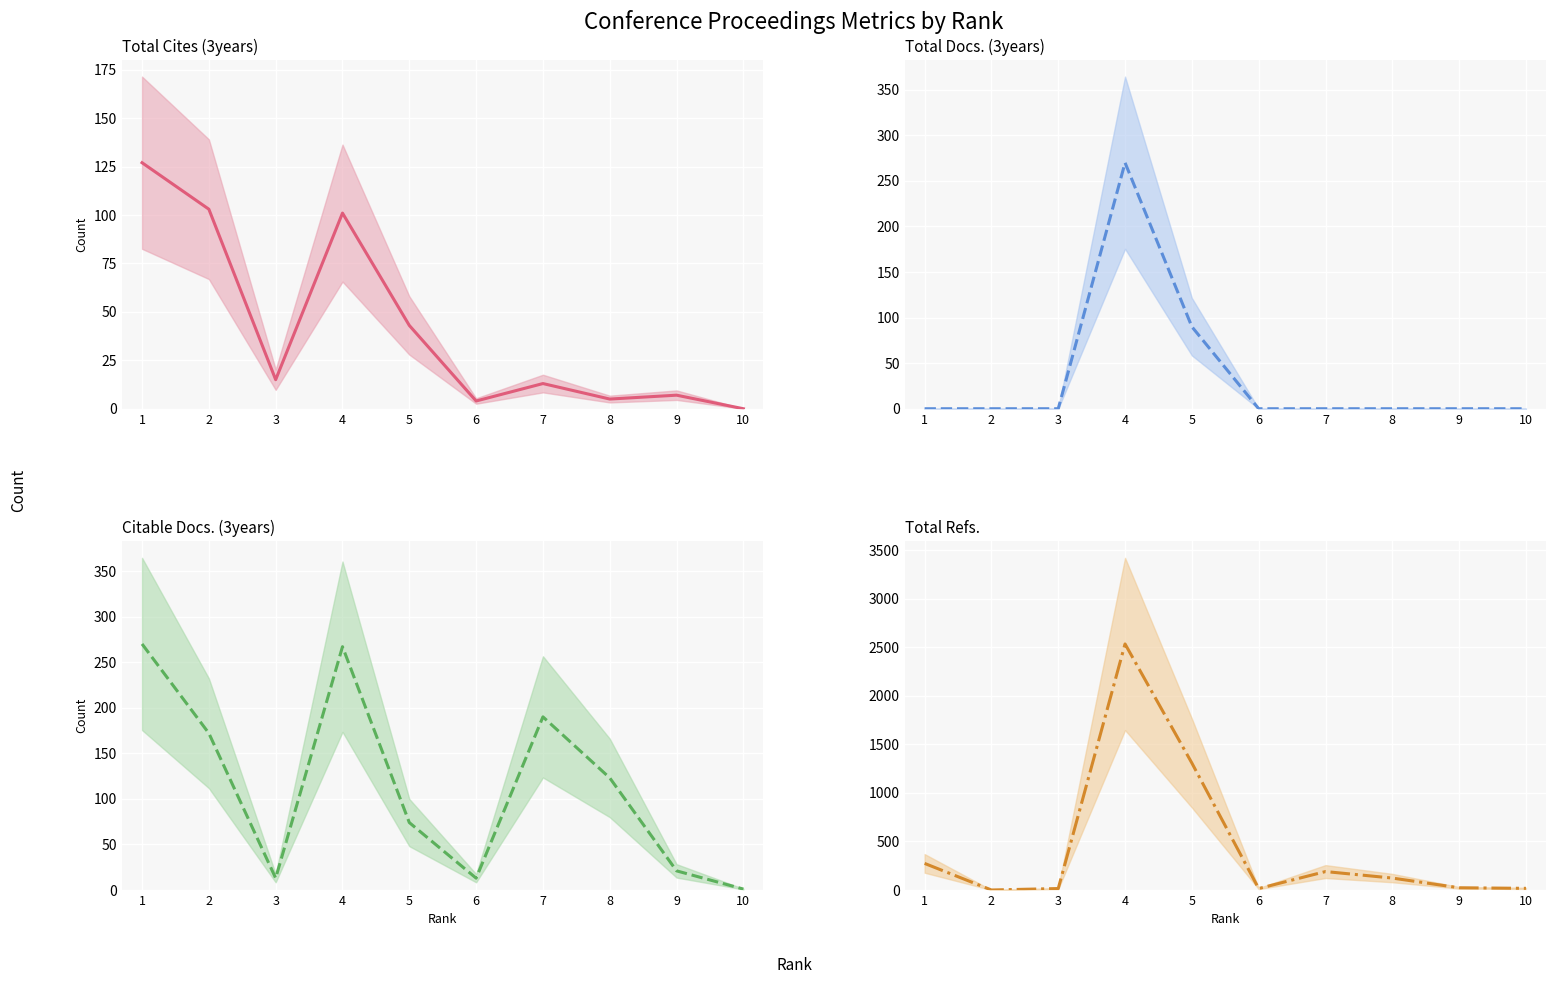

Does the chart display data point markers on the line(s)?

No